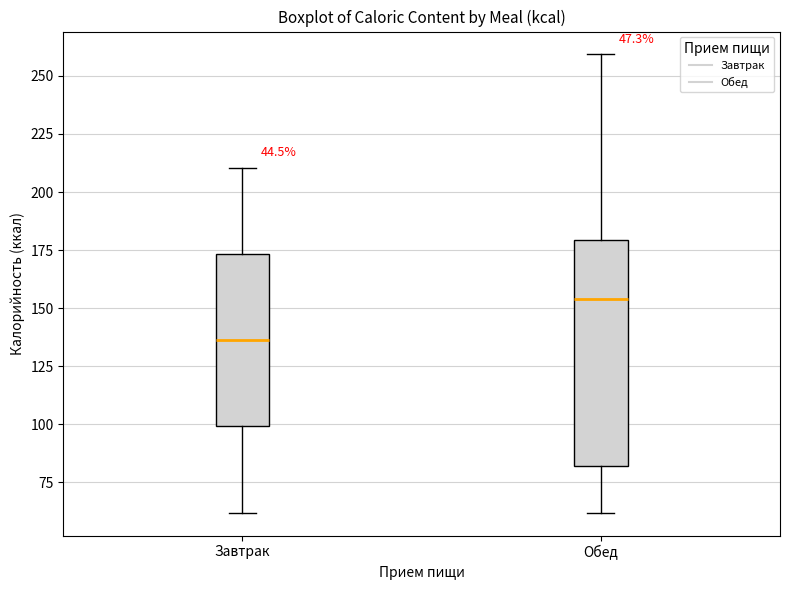

Reading left to right, transcribe this box plot: for each box, give where its median line is, the range the box spans, and where its two whiskers end, as read against the y-axis. The values are not printed on the chart, so give them approximately, as read against the axis.

Завтрак: median 135, box 100 to 175, whiskers 60 to 210
Обед: median 155, box 80 to 180, whiskers 60 to 260